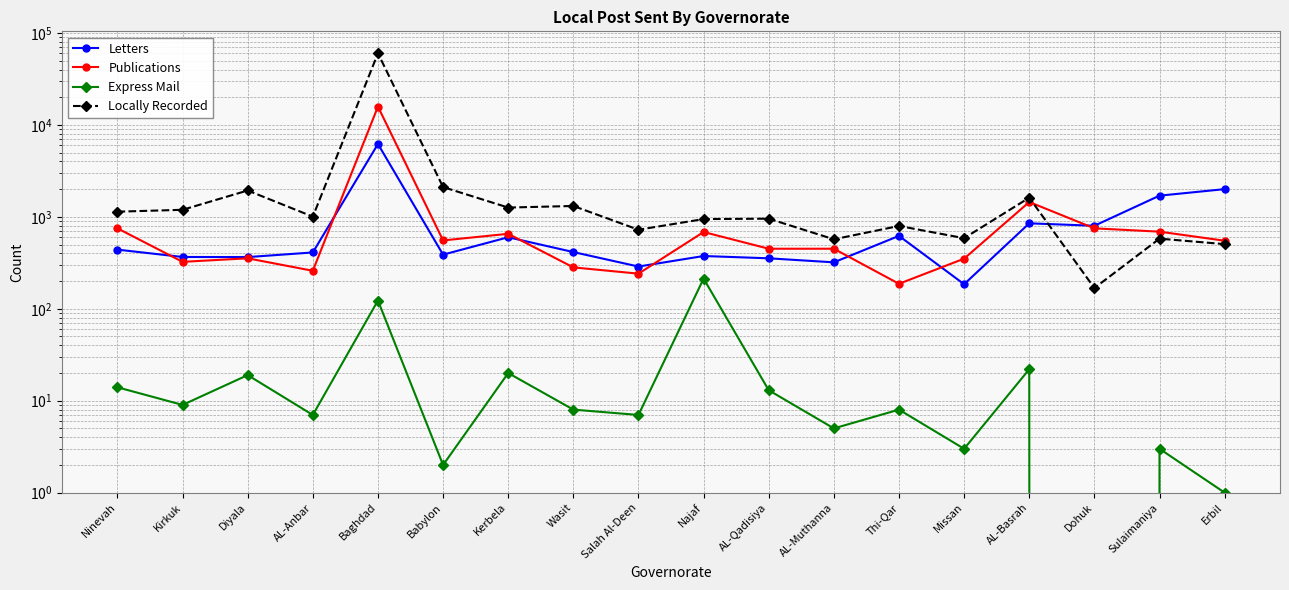

True or false: Publications has more than 0 points higher than both neighbors.

True